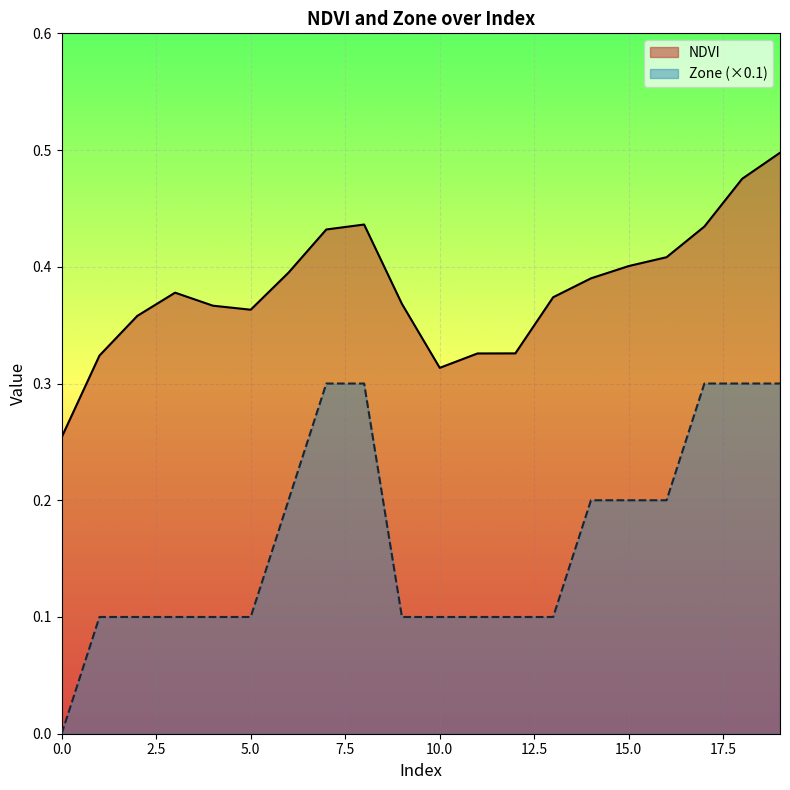

What is the sum of all NDVI values?

7.6